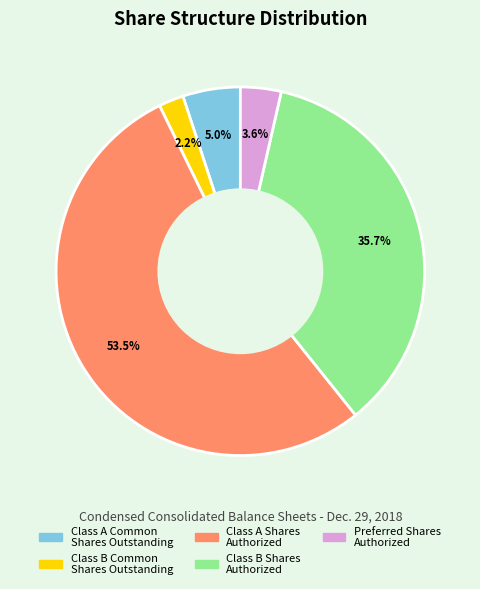

Which slice is the largest?

Class A Shares Authorized